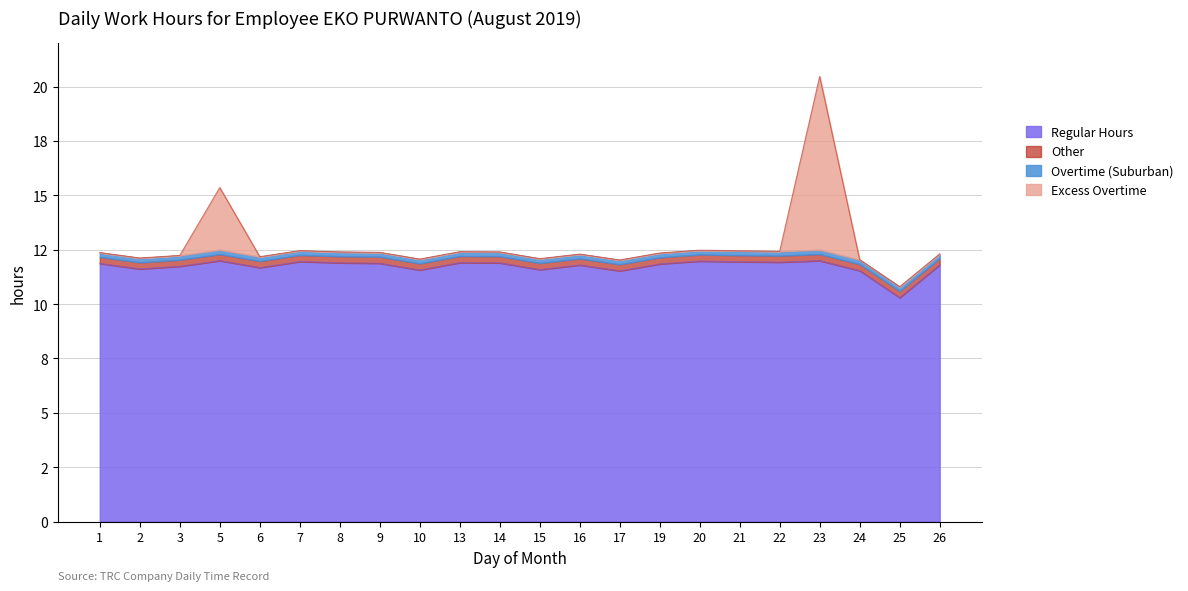

What is the approximate value of Regular at 19?

11.8